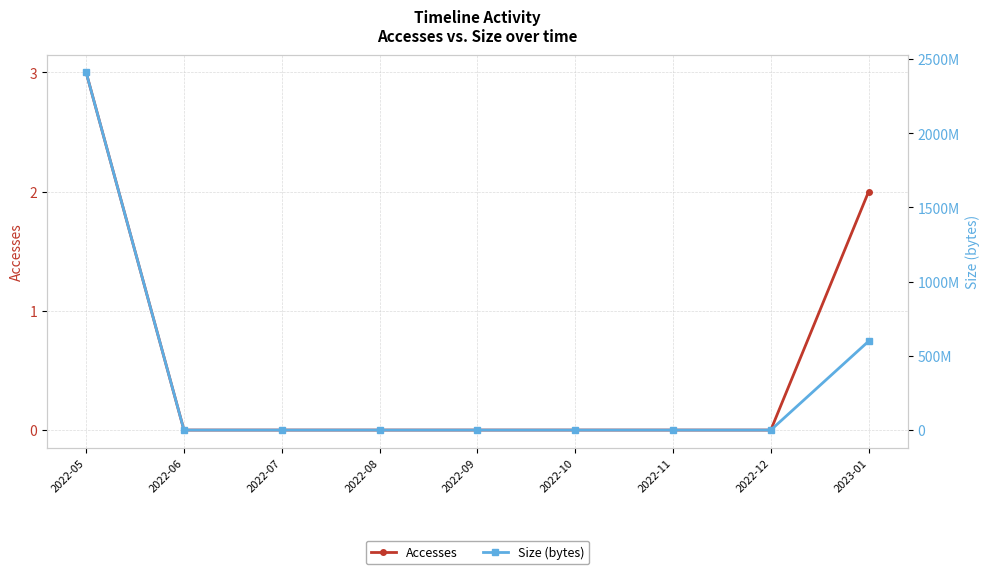

How many data points in Accesses are above 0?

2